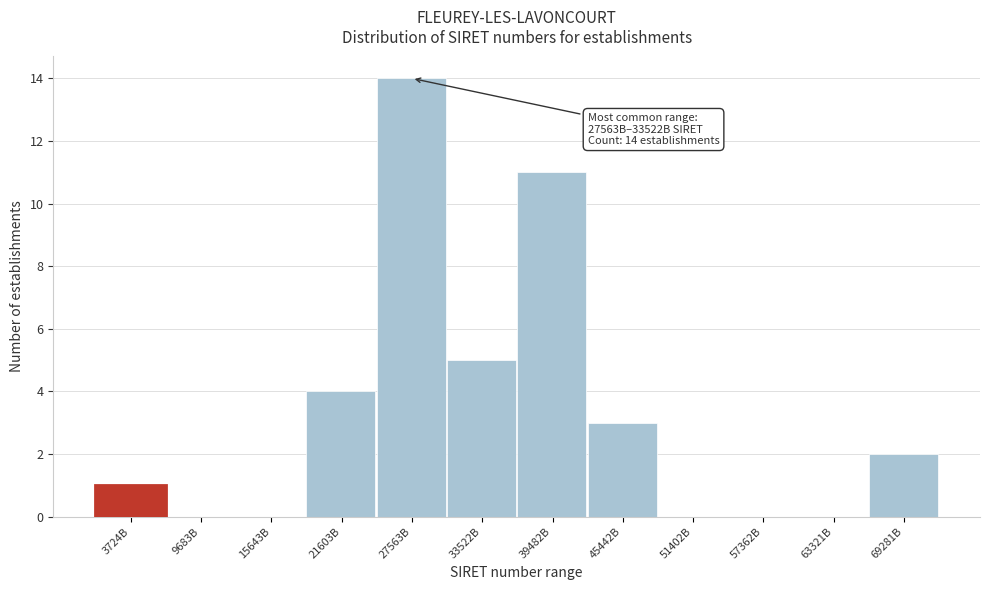

Reading right to left, extract all data points from this chart.

69281B=2	63321B=0	57362B=0	51402B=0	45442B=3	39482B=11	33522B=5	27563B=14	21603B=4	15643B=0	9683B=0	3724B=1